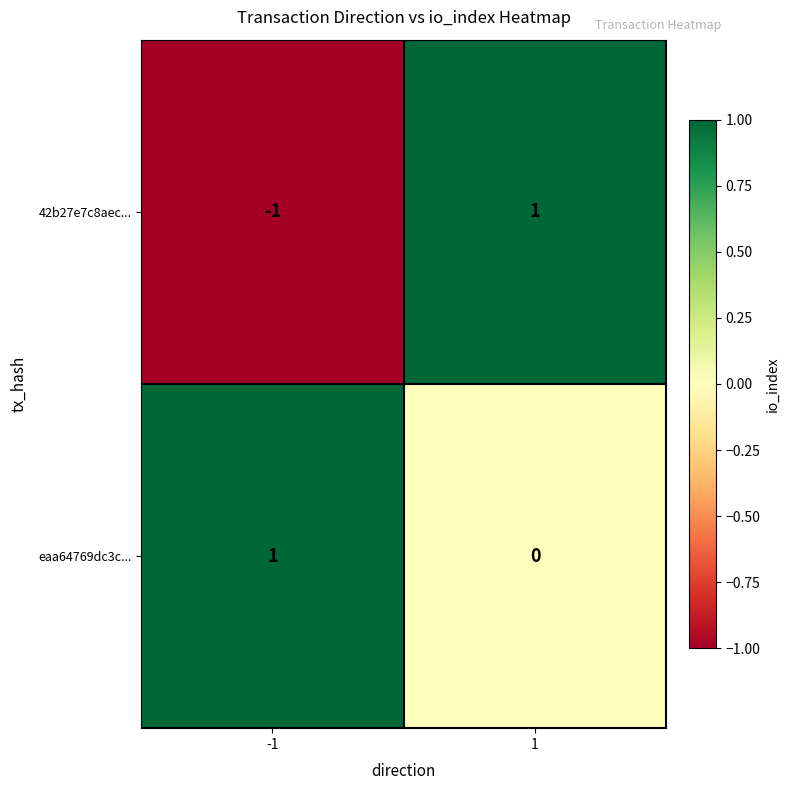

Reading right to left, transcribe all the data shown in this chart.

42b27e7c8aec...: 1	-1
eaa64769dc3c...: 0	1